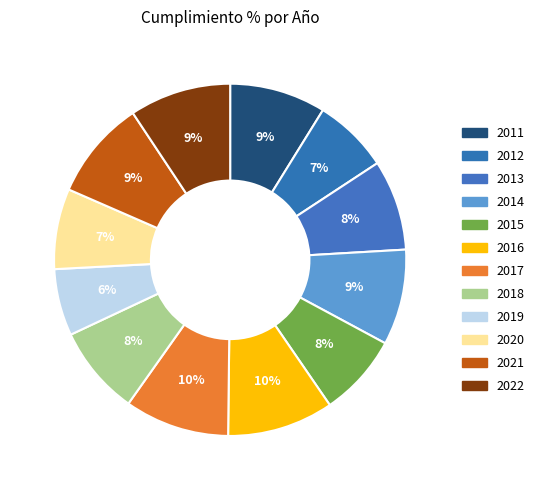

How many segments does this pie chart have?

12